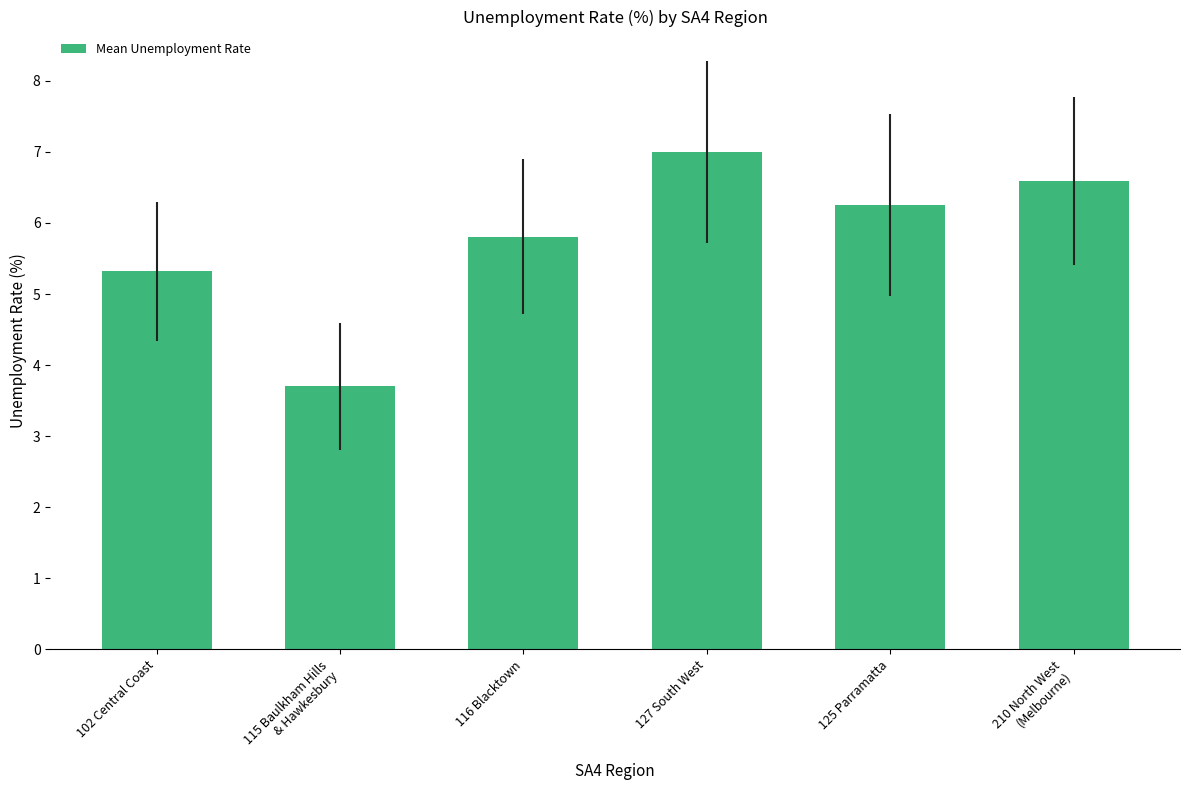

Reading left to right, transcribe all the data shown in this chart.

5.3	3.7	5.8	7.0	6.3	6.6